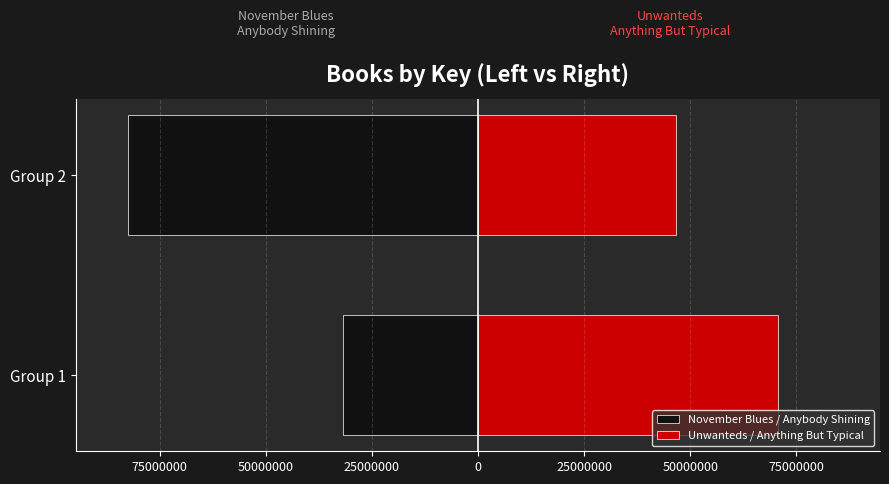

The Unwanteds / Anything But Typical series shows 109630550 at Group 1. True or false?

False